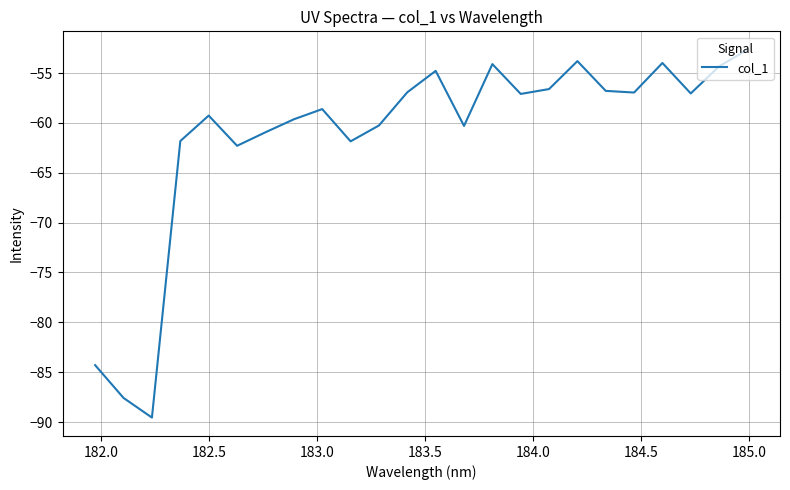

Count the number of categories in the chart.

24